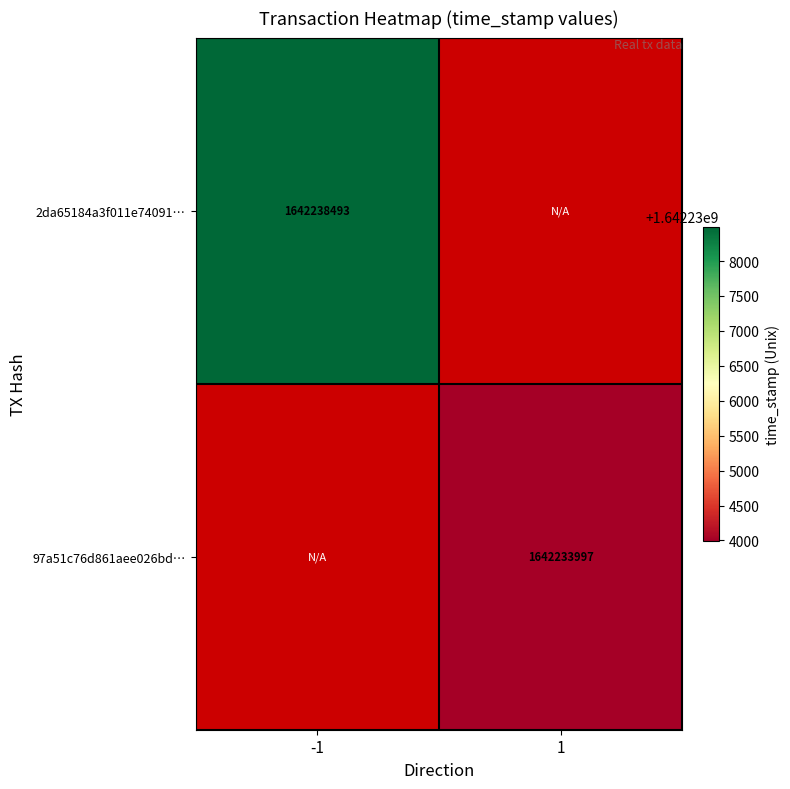

The 2da65184a3f011e74091… series shows 475599483 at -1. True or false?

False